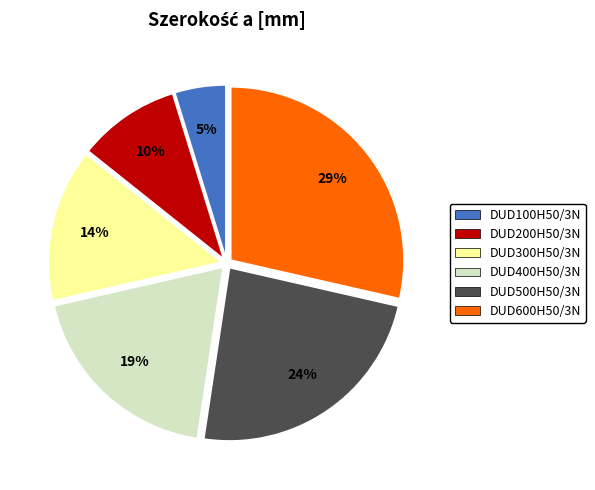

What percentage is the DUD500H50/3N slice, to the nearest percent?

24%